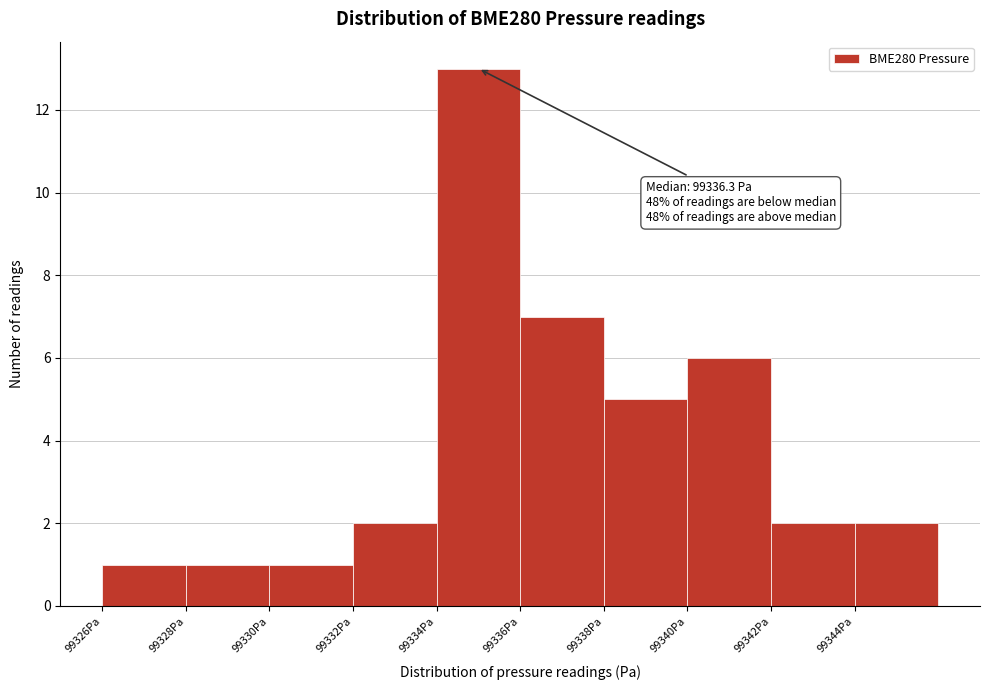

Over which range of the x-axis is the bar tallest?

99334 to 99336